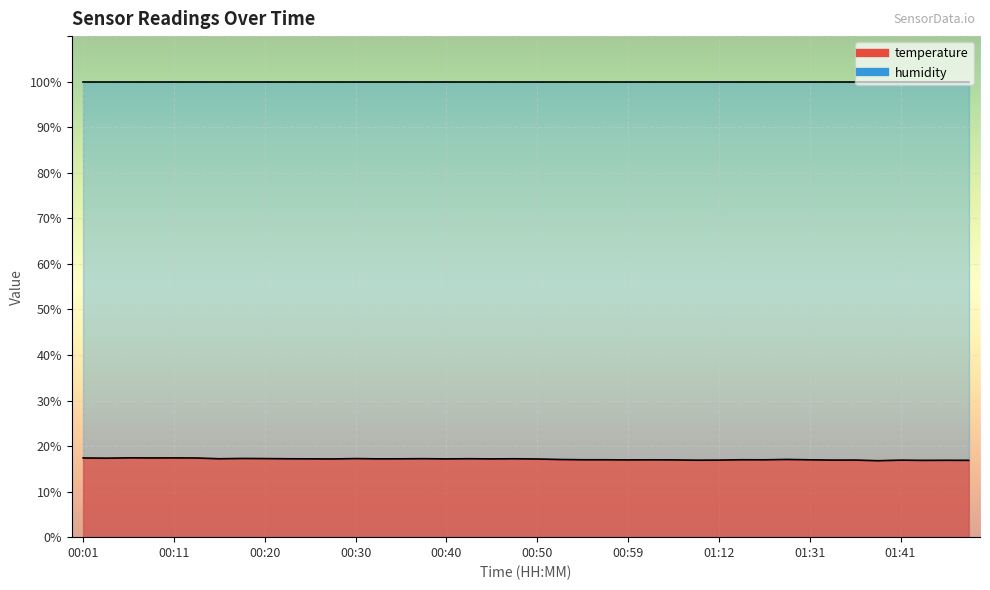

What is the difference between the maximum and second lowest values?

0.6